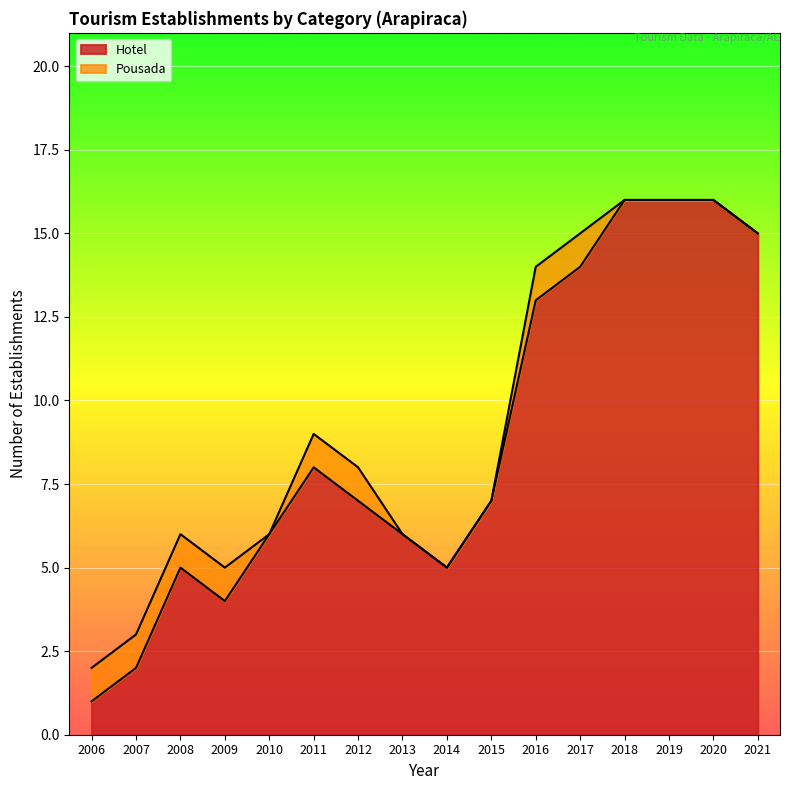

At which category does the chart reach its peak across all series?

2018